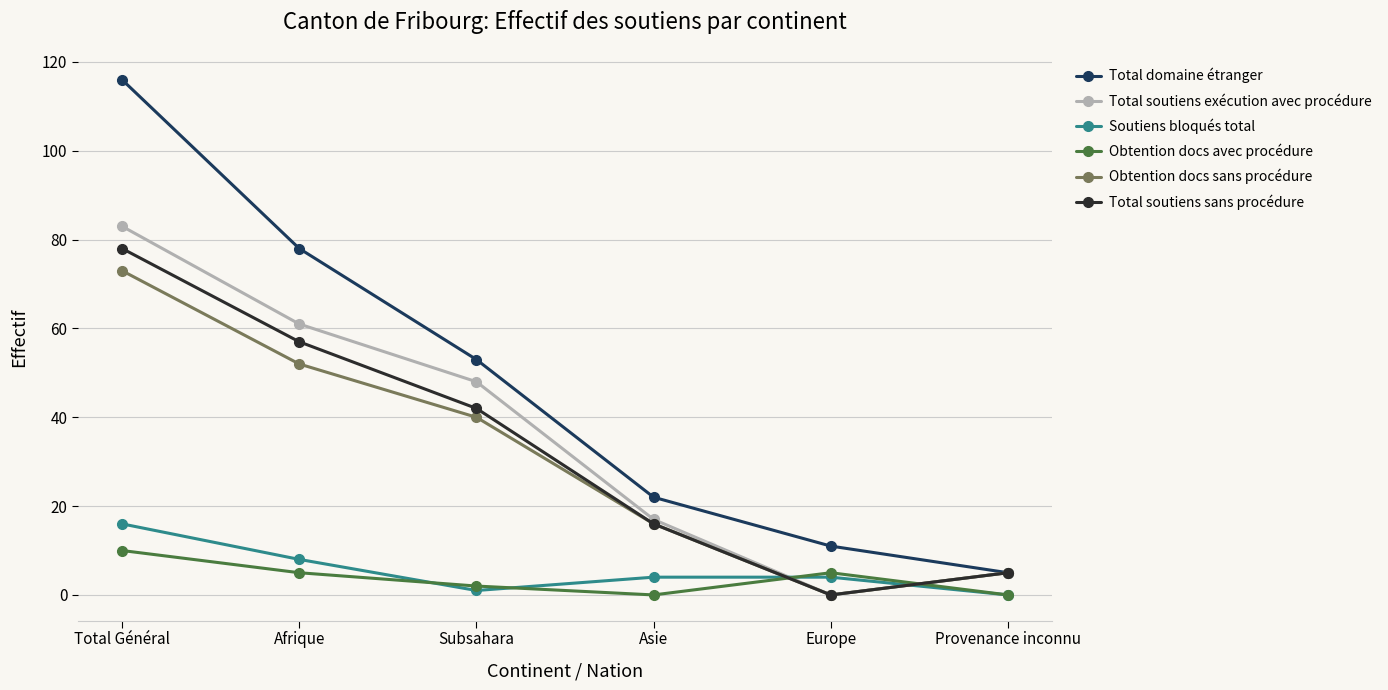

How many interior local valleys does the Total soutiens sans procédure series have?

1